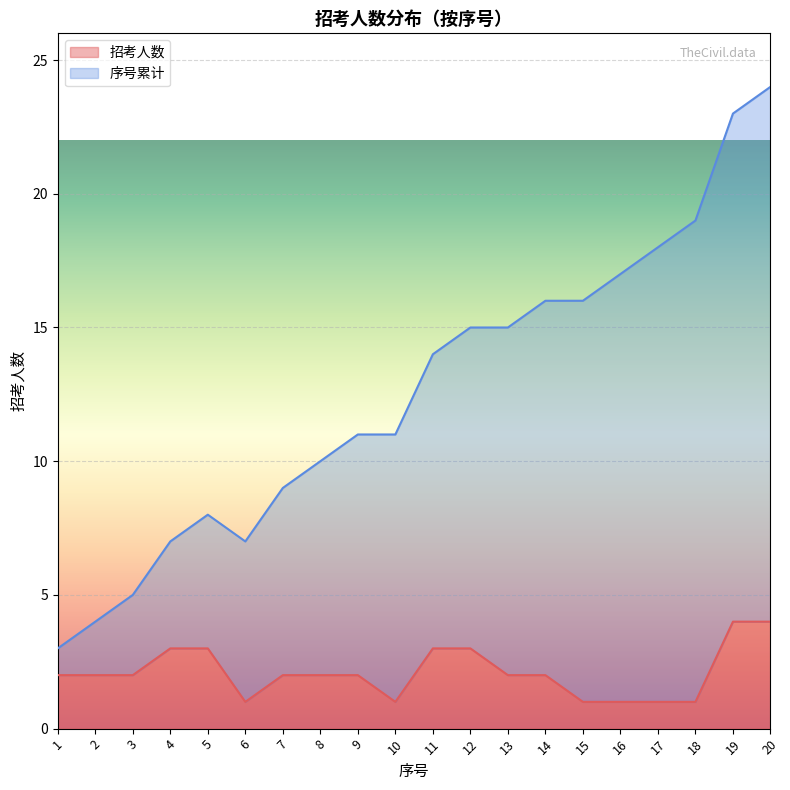

At which category is the sum across all series the highest?

20